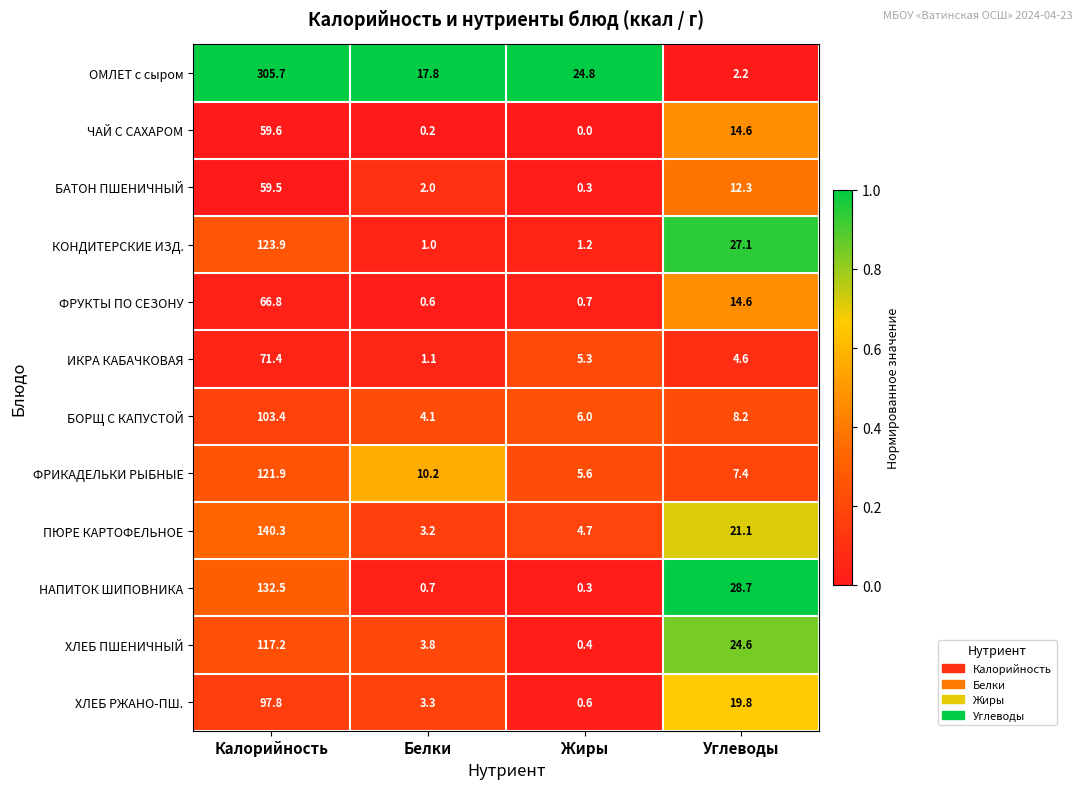

What is the difference between the highest and lowest values at Углеводы?

26.5